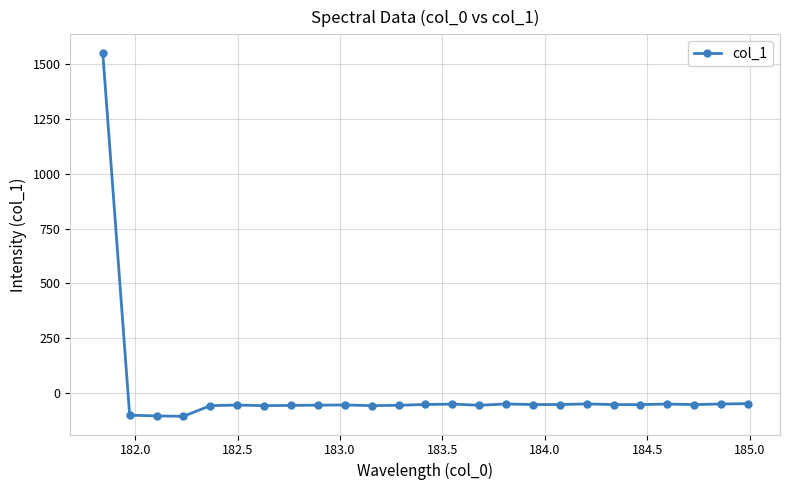

What is the average value?

4.1